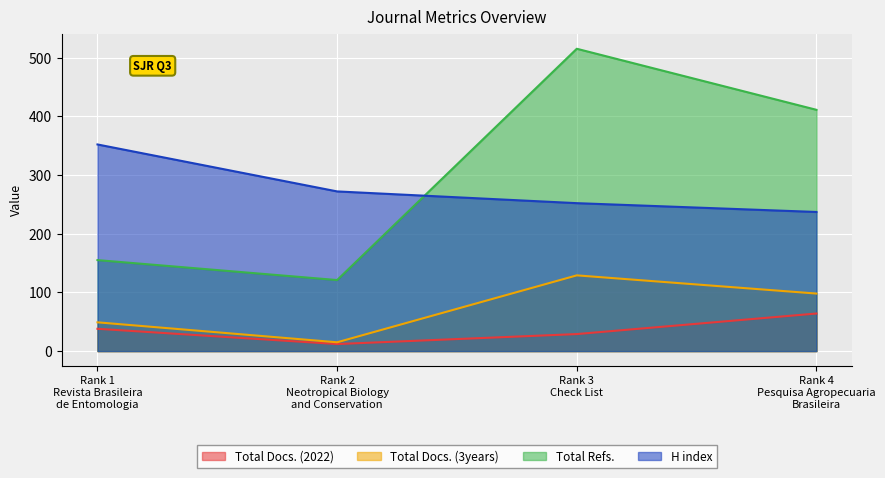

What is the spread (max minus min) of values at Rank 1
Revista Brasileira
de Entomologia?

314